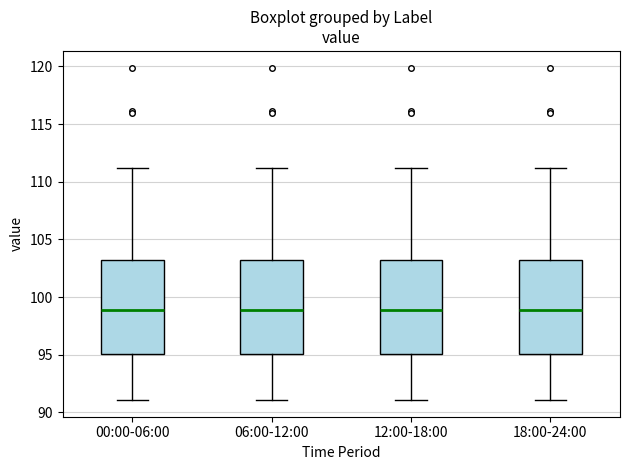

Reading left to right, transcribe this box plot: for each box, give where its median line is, the range the box spans, and where its two whiskers end, as read against the y-axis. The values are not printed on the chart, so give them approximately, as read against the axis.

00:00-06:00: median 99, box 95 to 103, whiskers 91 to 111
06:00-12:00: median 99, box 95 to 103, whiskers 91 to 111
12:00-18:00: median 99, box 95 to 103, whiskers 91 to 111
18:00-24:00: median 99, box 95 to 103, whiskers 91 to 111